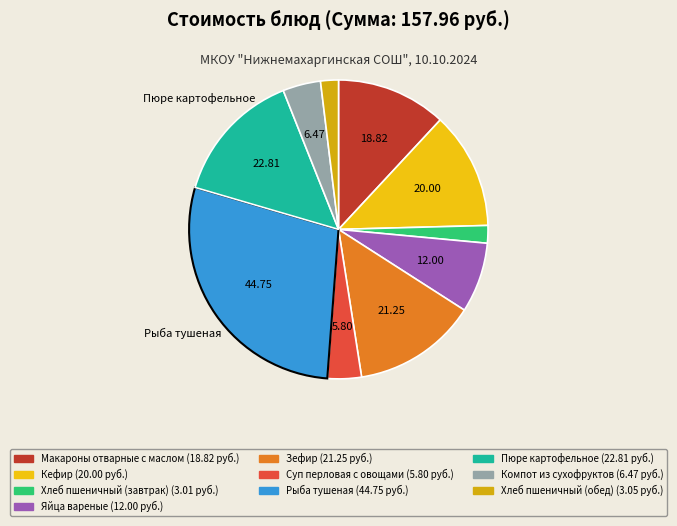

How many segments does this pie chart have?

10